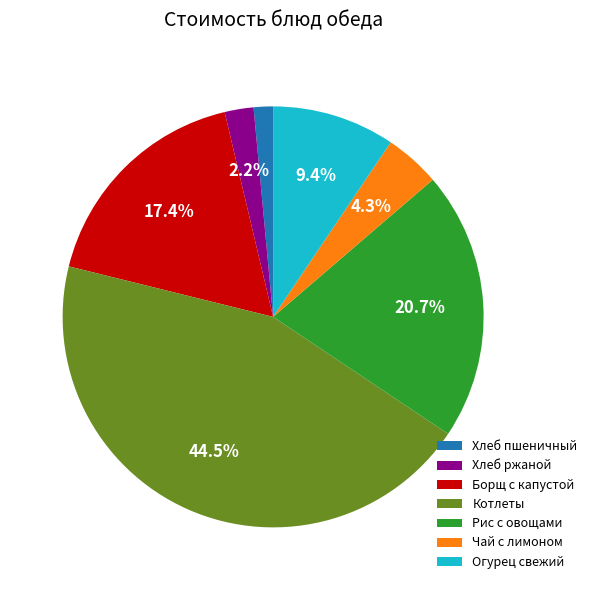

What percentage do Рис с овощами and Хлеб ржаной together represent?

22.9%